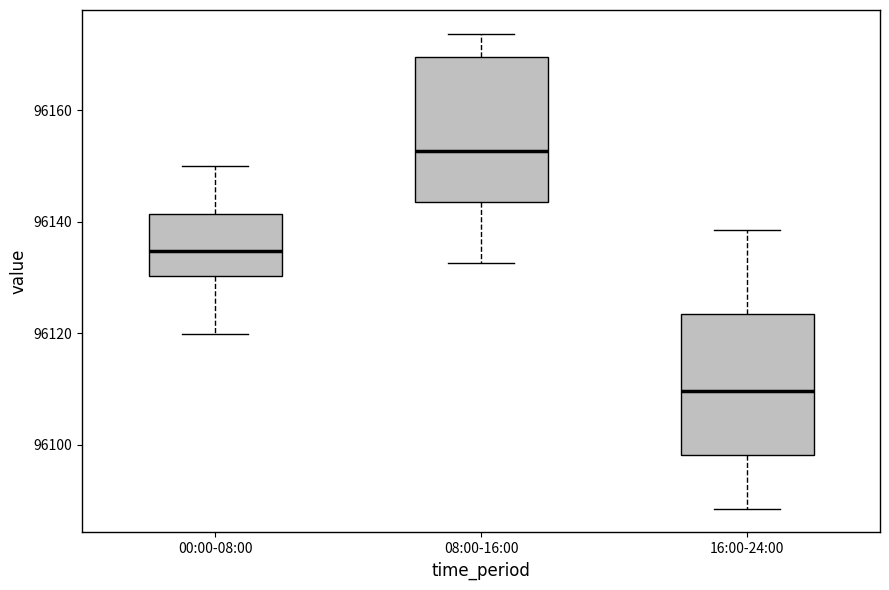

Where is the upper edge of the box for 00:00-08:00 on the y-axis? The values are not printed on the chart, so give them approximately, as read against the axis.

96142